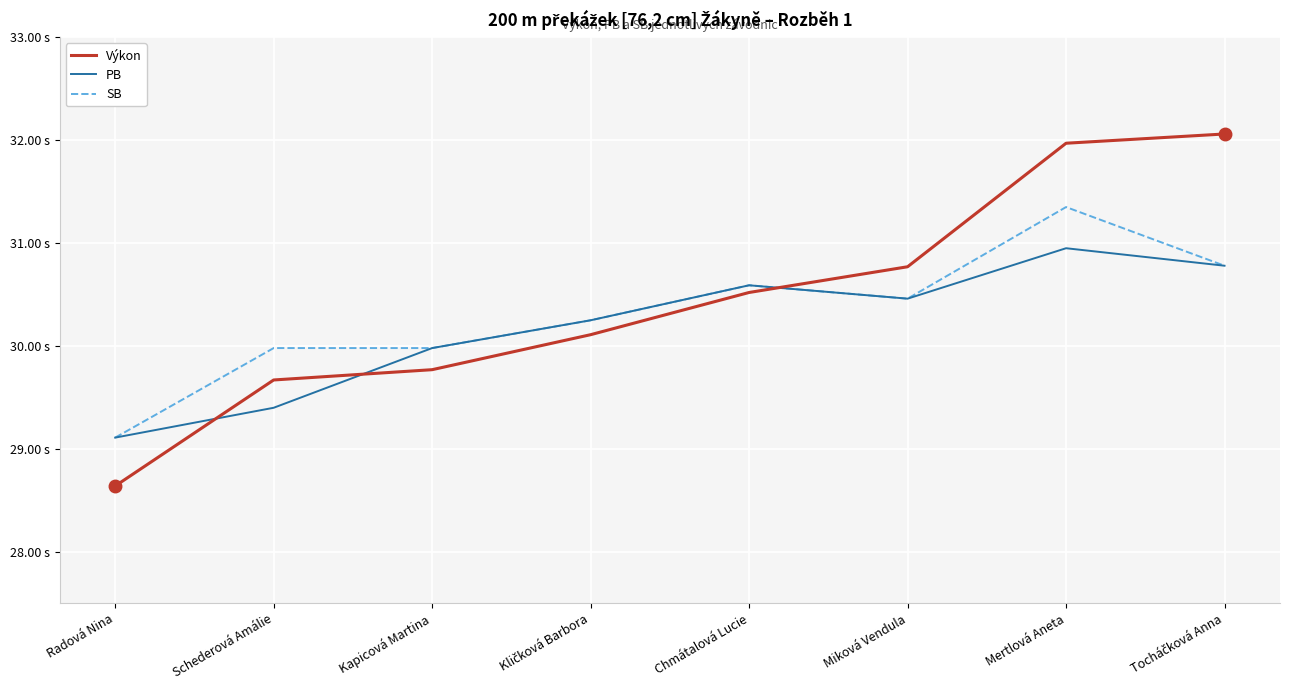

What are all the series names shown in the legend?

Výkon, PB, SB